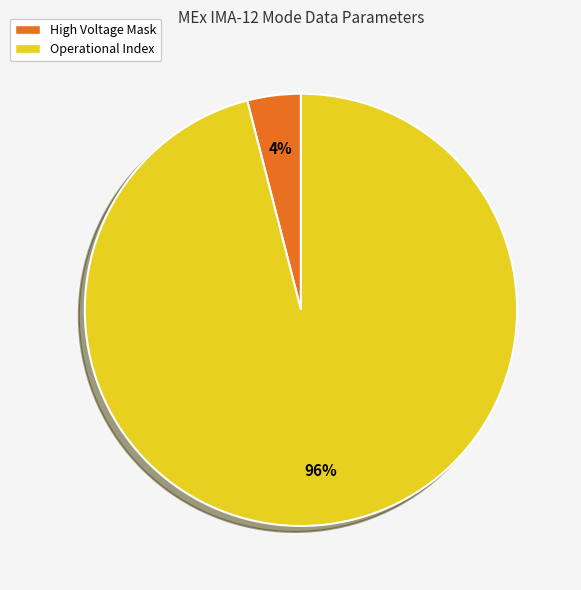

To the nearest percent, what is the average slice percentage?

50%